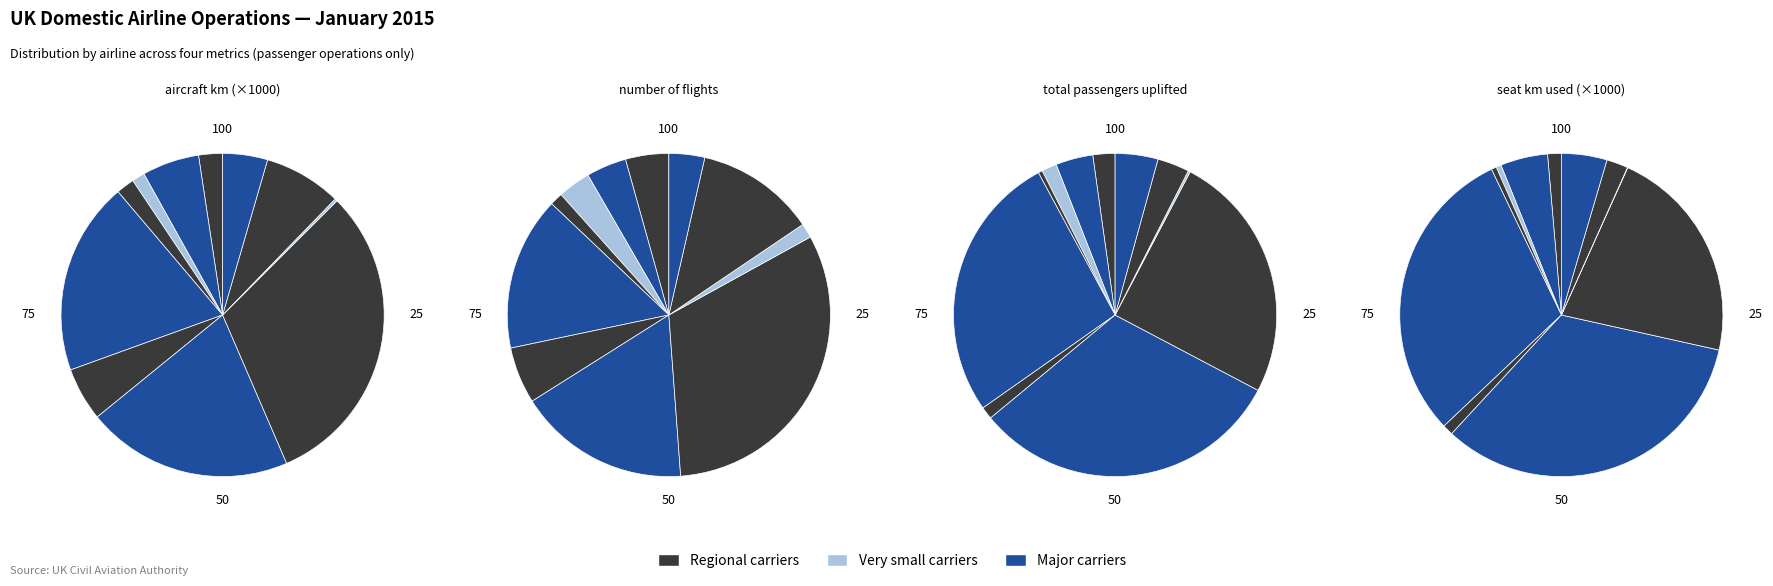

How many segments does this pie chart have?

11